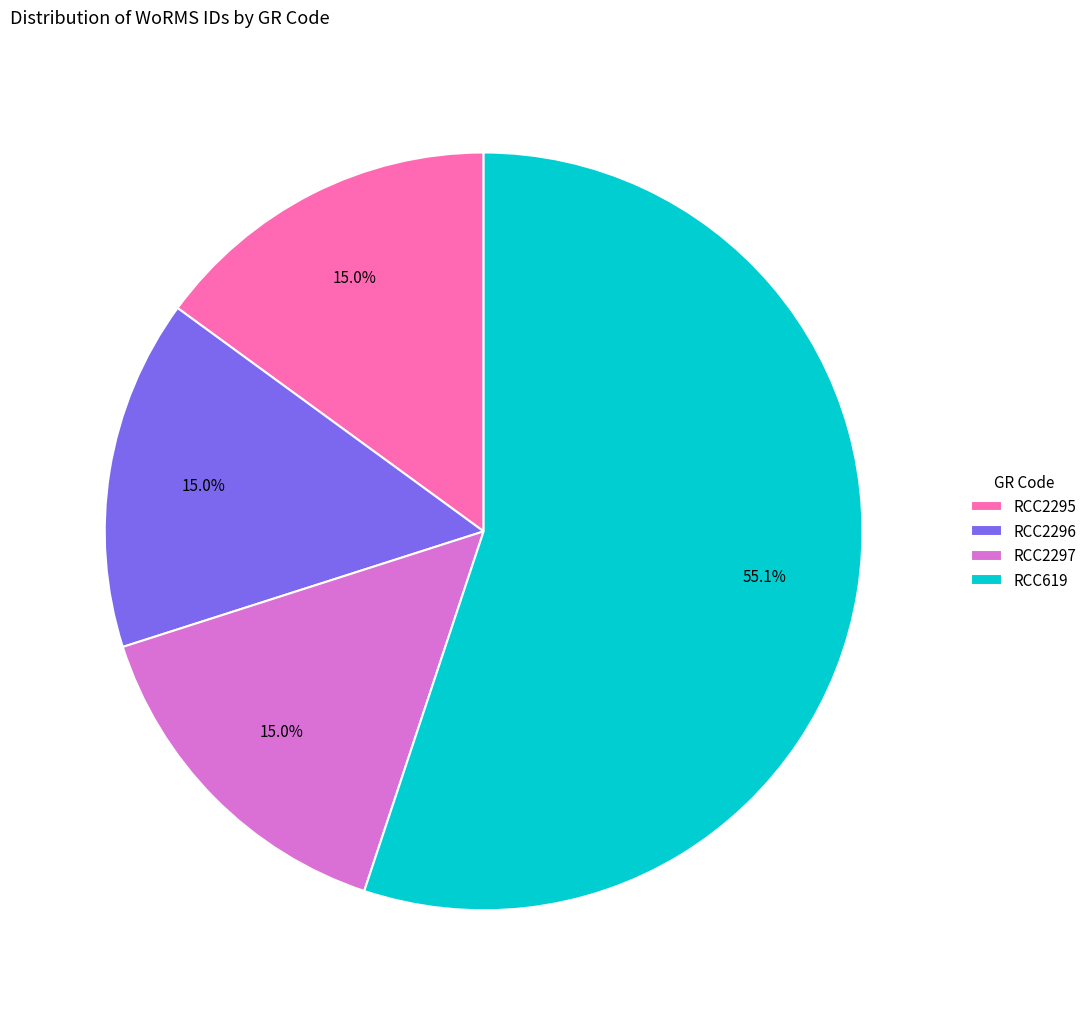

Combined, do RCC619 and RCC2295 account for over 50%?

Yes